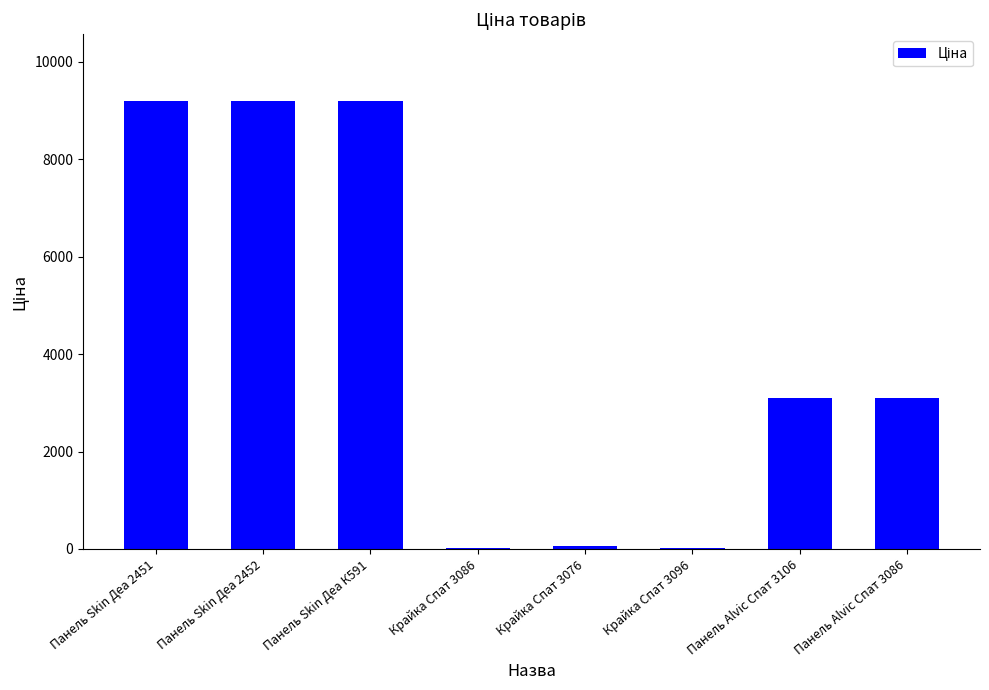

Approximately how many times larger is the value at Панель Alvic Спат 3106 compared to Панель Skin Деа К591?

0.3